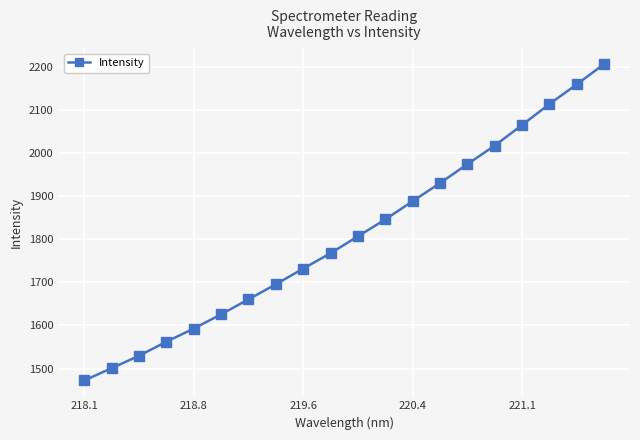

What is the minimum value shown in the chart?

1472.3